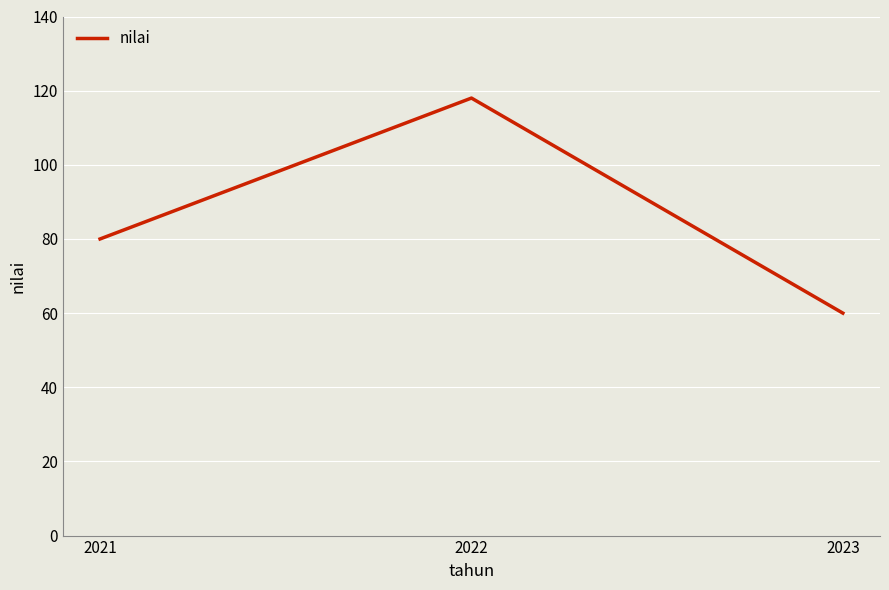

How many distinct data groups are displayed?

1